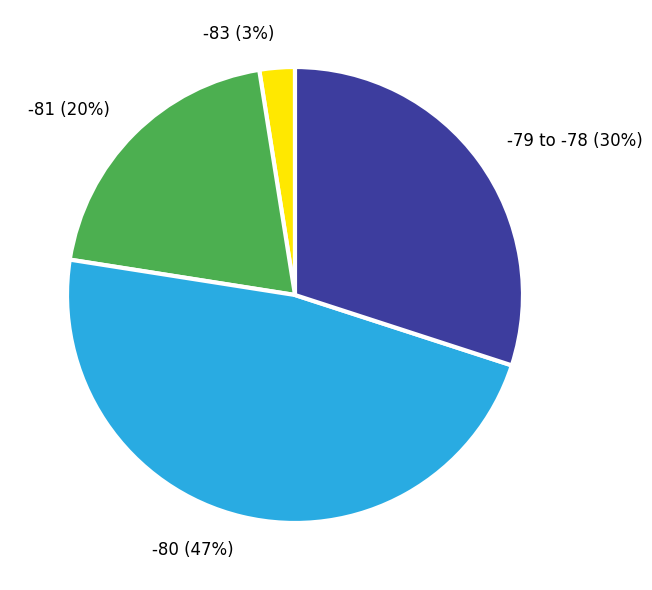

Does any single category account for the majority?

No